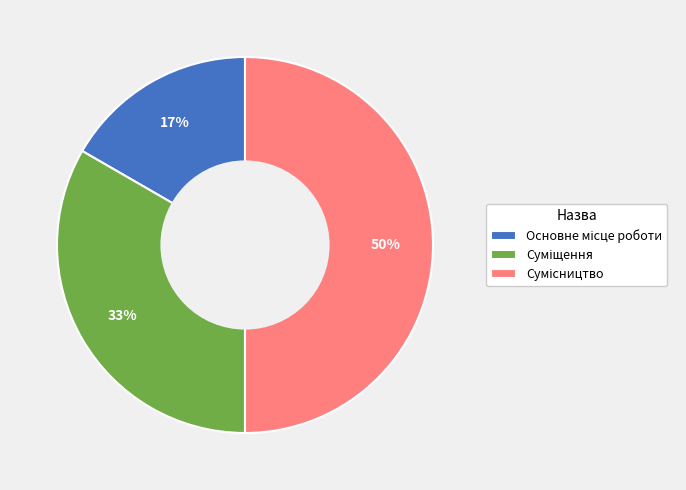

To the nearest percent, what is the average slice percentage?

33%